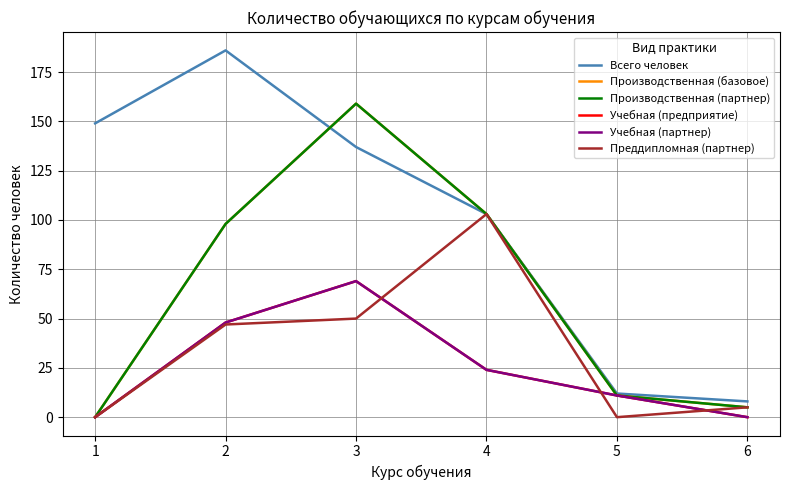

What is the sum of the Учебная (предприятие) values at 1 and 5?

11